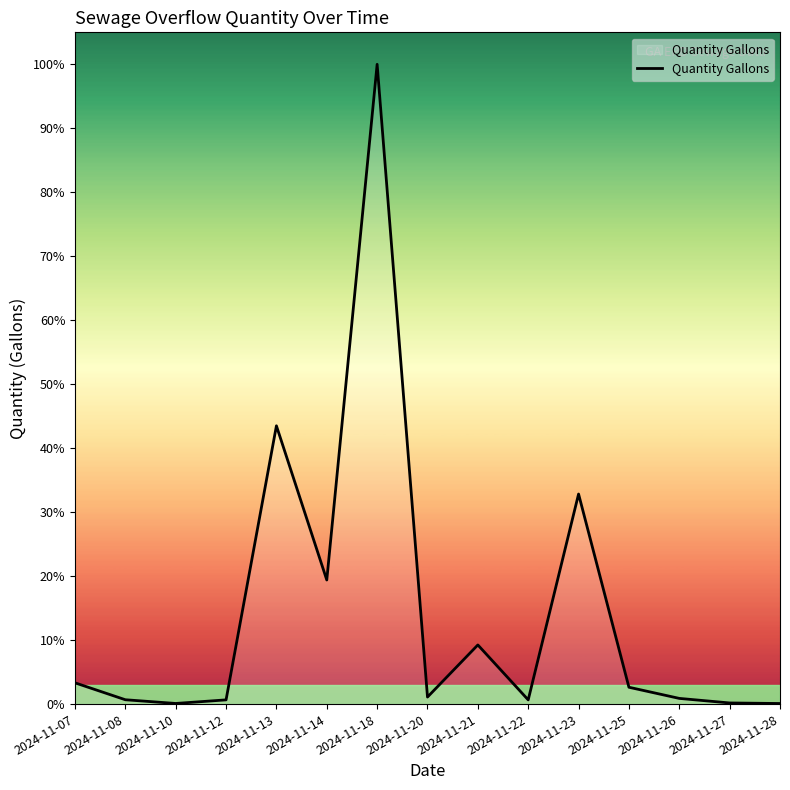

Does the chart have visible grid lines?

No